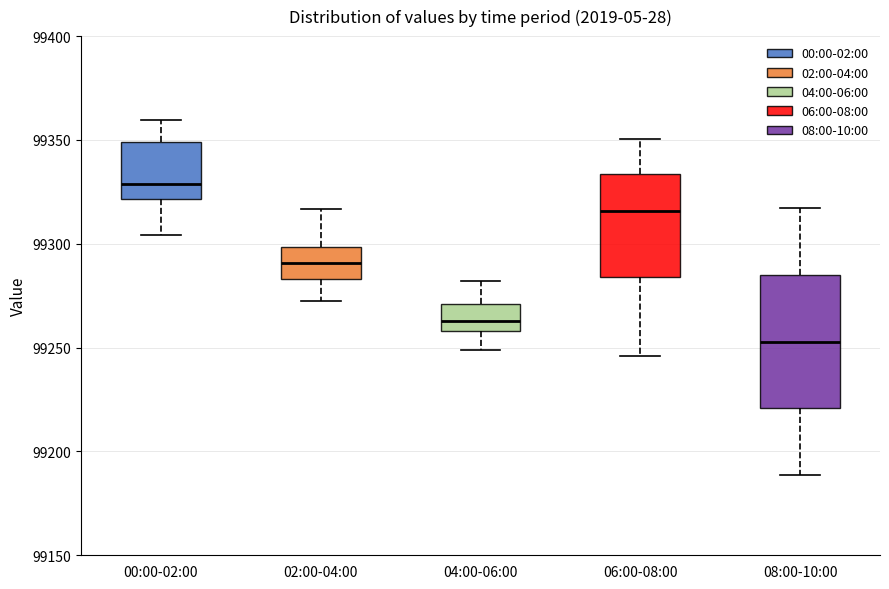

Reading left to right, transcribe this box plot: for each box, give where its median line is, the range the box spans, and where its two whiskers end, as read against the y-axis. The values are not printed on the chart, so give them approximately, as read against the axis.

00:00-02:00: median 99330, box 99320 to 99350, whiskers 99305 to 99360
02:00-04:00: median 99290, box 99285 to 99300, whiskers 99270 to 99315
04:00-06:00: median 99265, box 99260 to 99270, whiskers 99250 to 99280
06:00-08:00: median 99315, box 99285 to 99335, whiskers 99245 to 99350
08:00-10:00: median 99255, box 99220 to 99285, whiskers 99190 to 99315